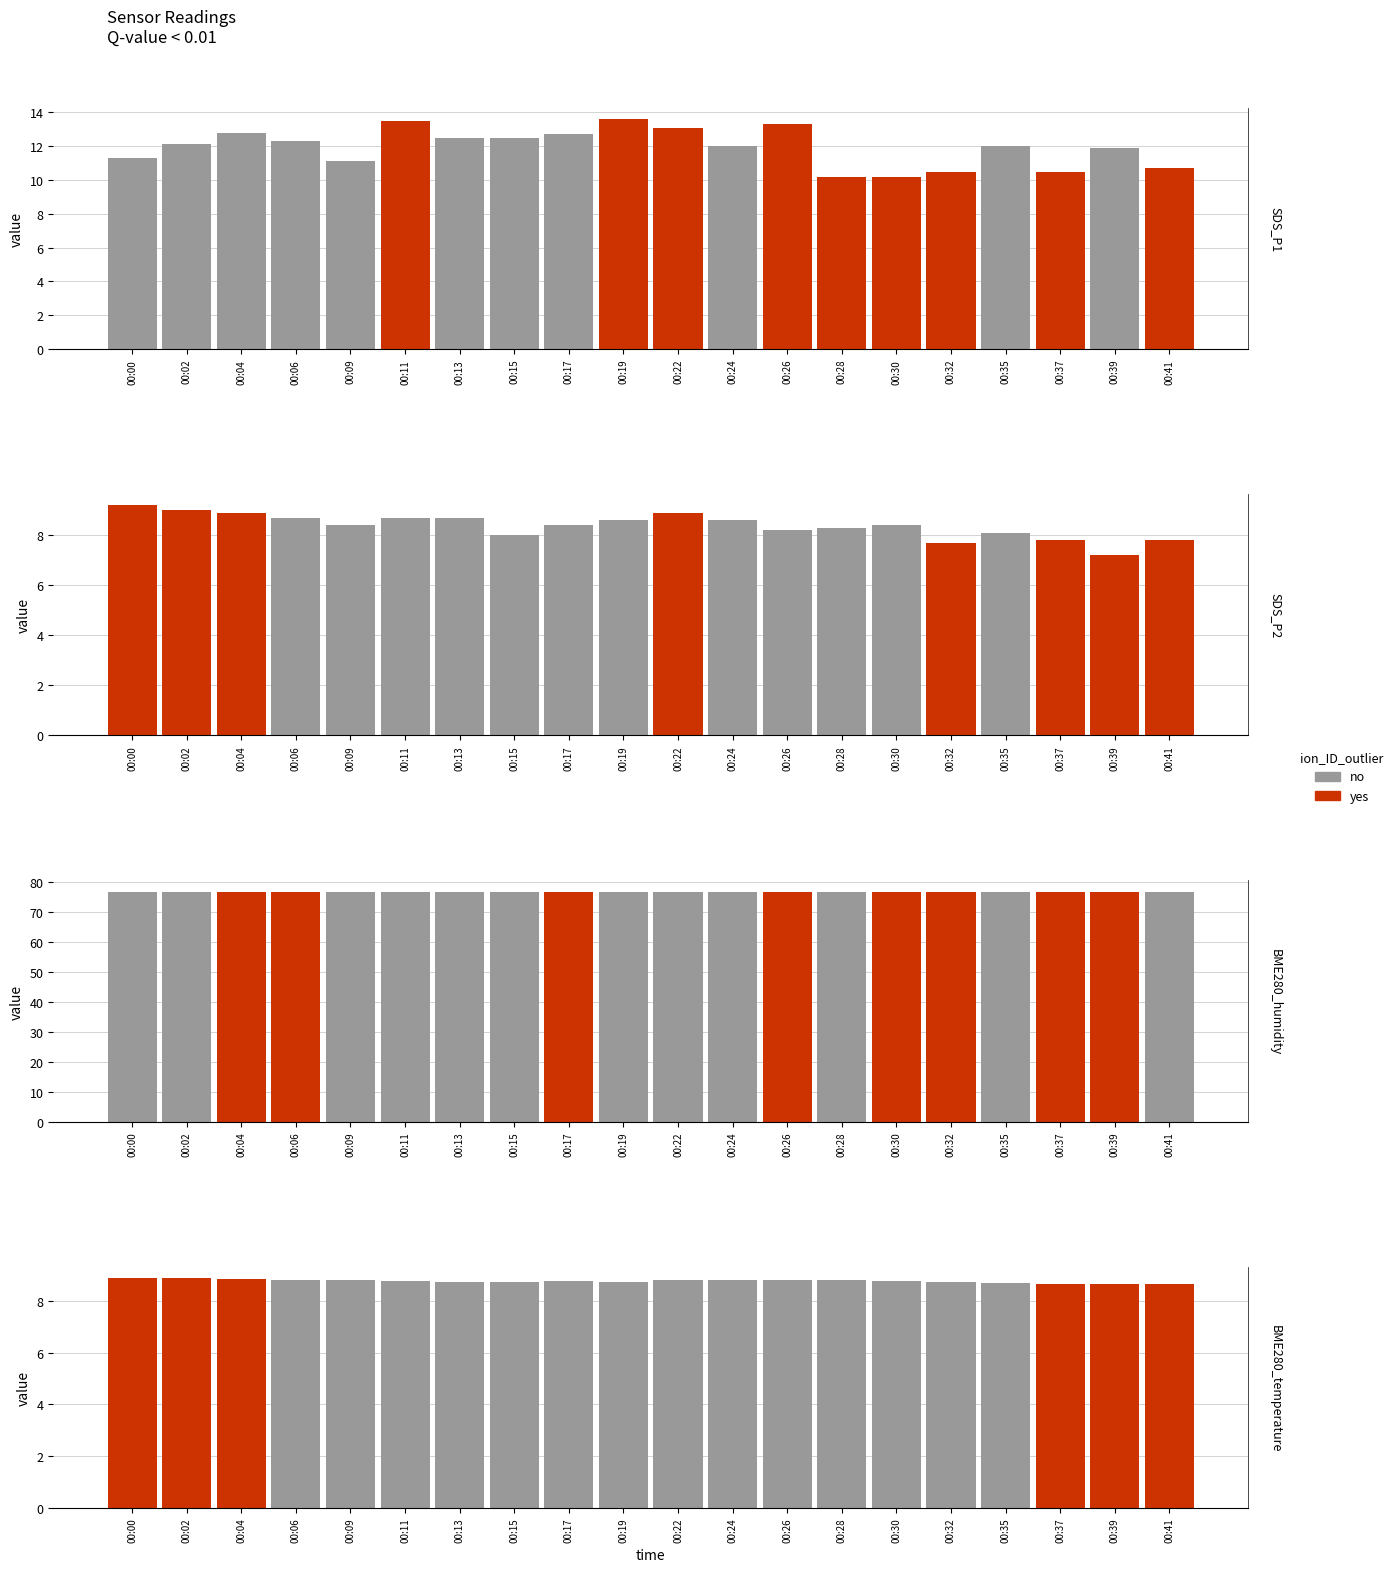

Rank the series by their maximum value, from highest to lowest.

BME280_humidity, SDS_P1, SDS_P2, BME280_temperature